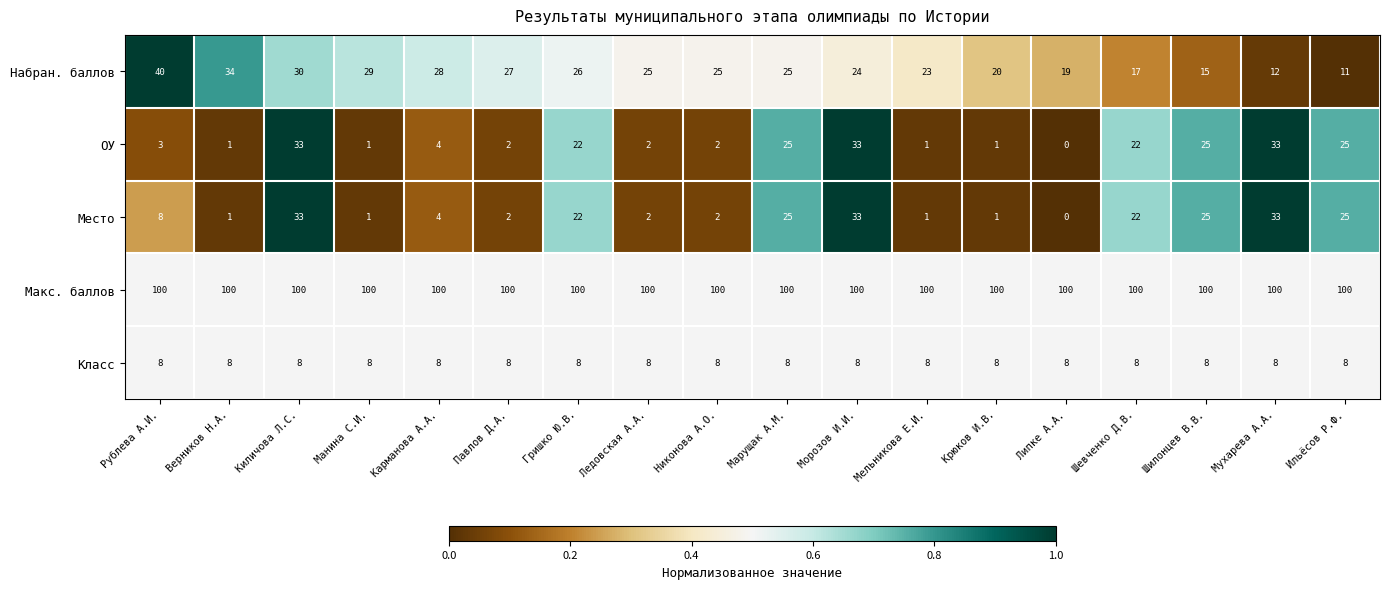

What is the approximate value of Набран. баллов at Крюков И.В., to the nearest 5?

20